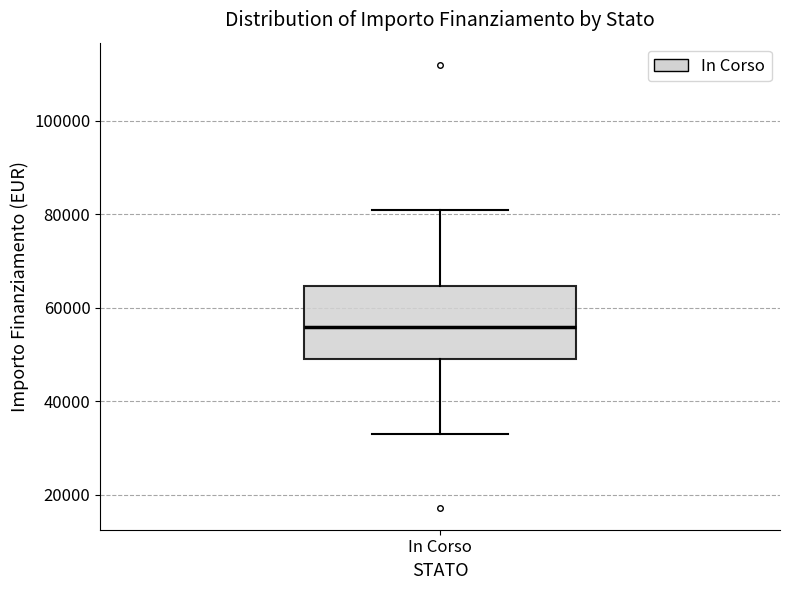

Transcribe this box plot: give where the median line is, the range the box spans, and where the two whiskers end, as read against the y-axis. The values are not printed on the chart, so give them approximately, as read against the axis.

median 56000, box 50000 to 64000, whiskers 32000 to 80000